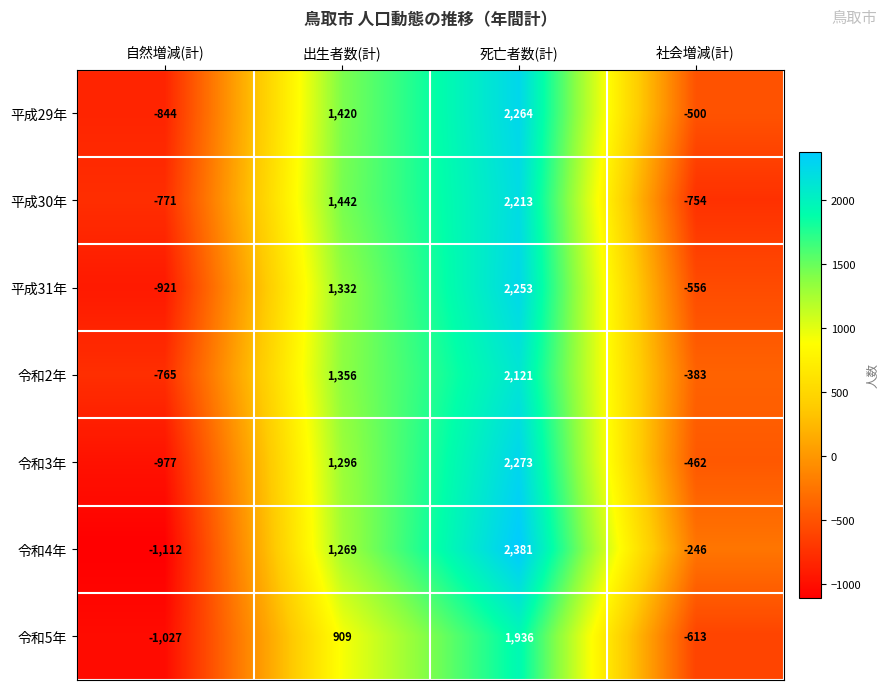

Which series has the widest spread of values?

令和4年